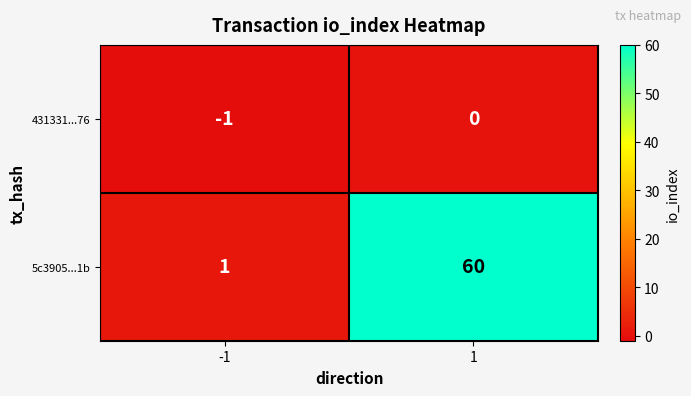

The 431331...76 series shows -2 at -1. True or false?

False